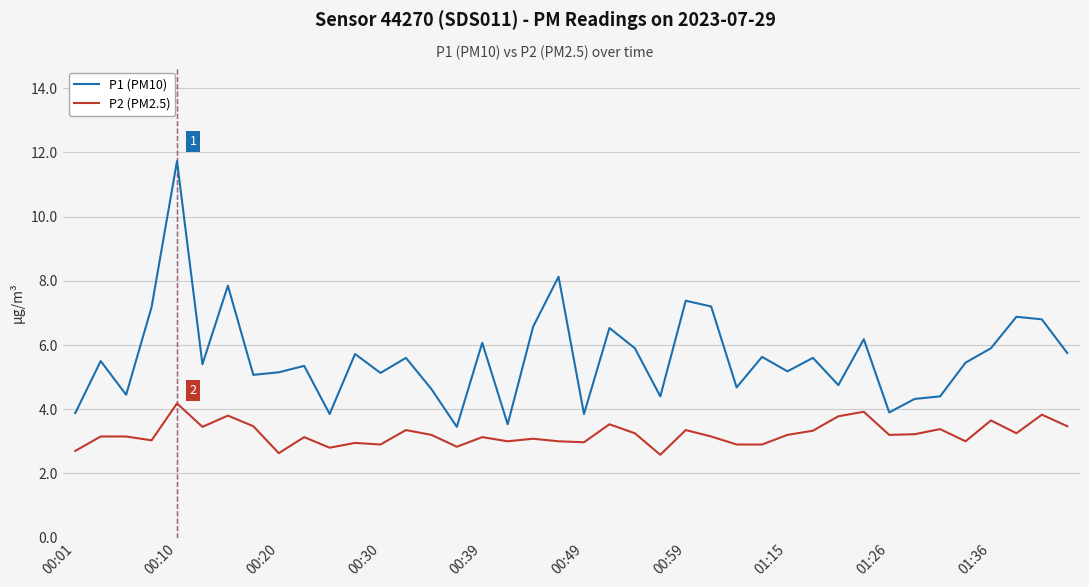

Which series has the largest total across all categories?

P1 (PM10)